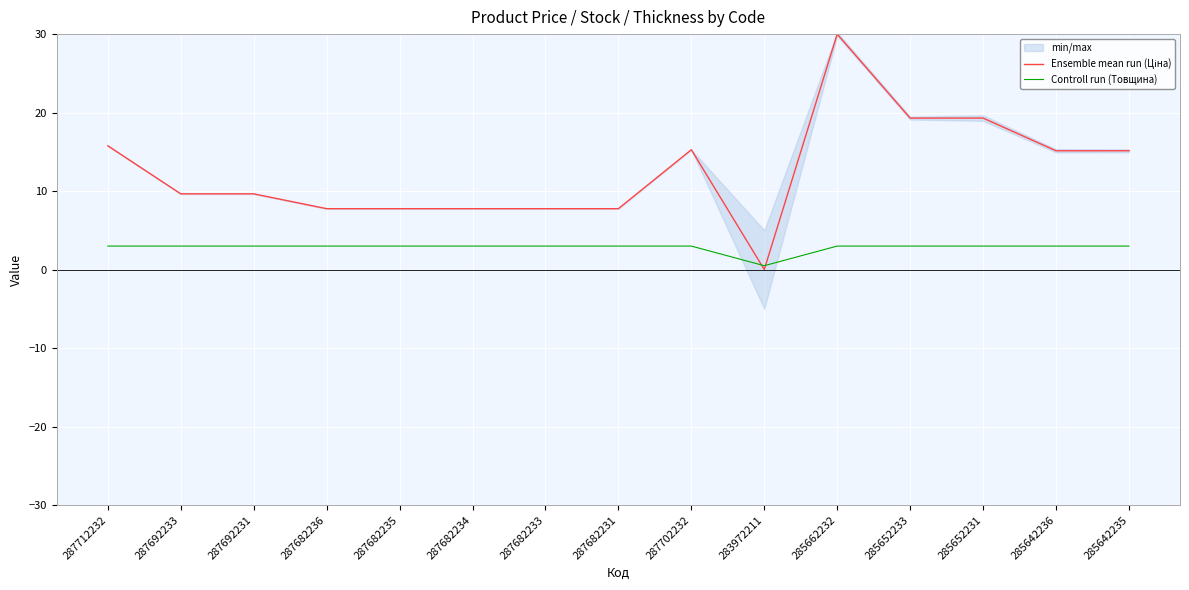

Which series has the largest total across all categories?

Ensemble mean run (Ціна)